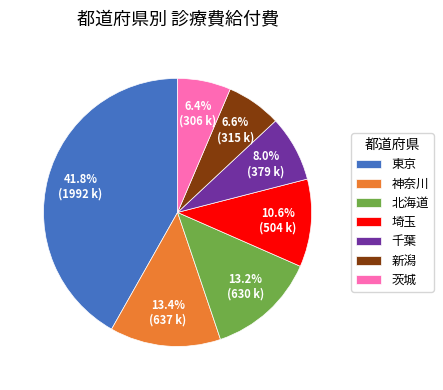

Does 神奈川 represent more than half of the total?

No